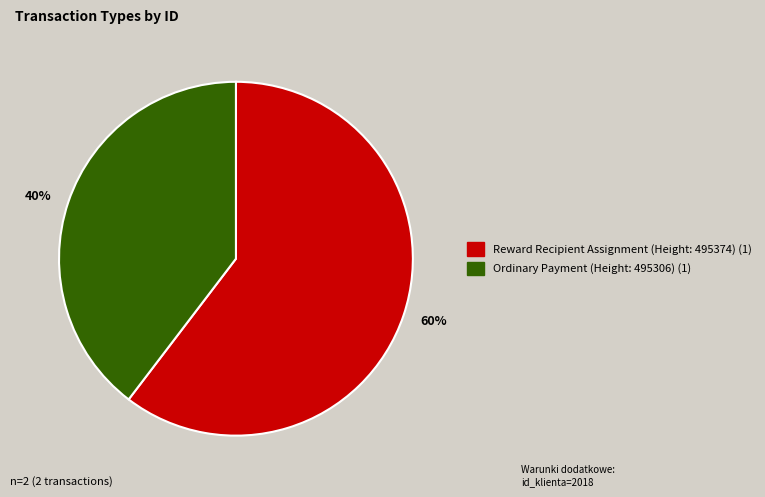

To the nearest percent, what is the combined percentage of 60% and 40%?

100%